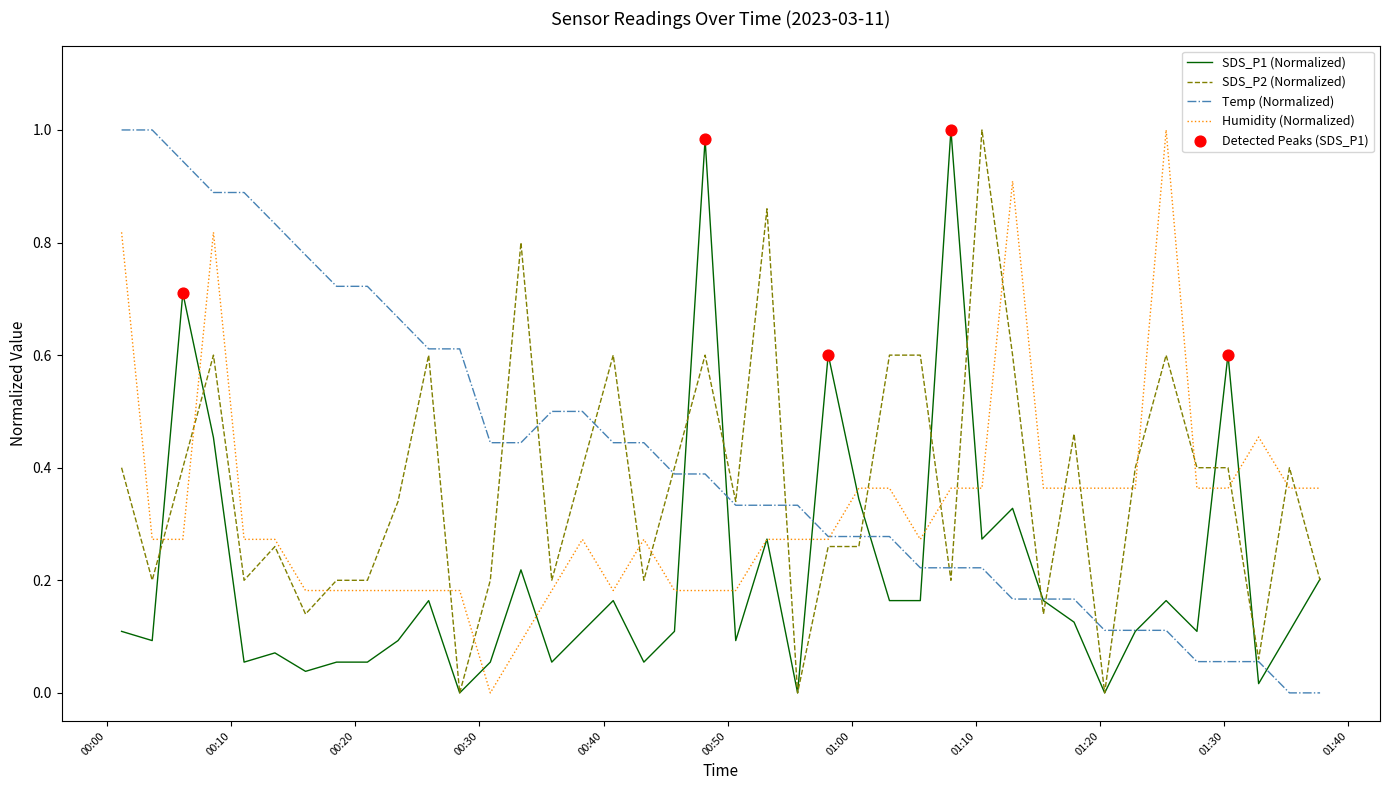

At how many categories does at least one series exceed 0?

40